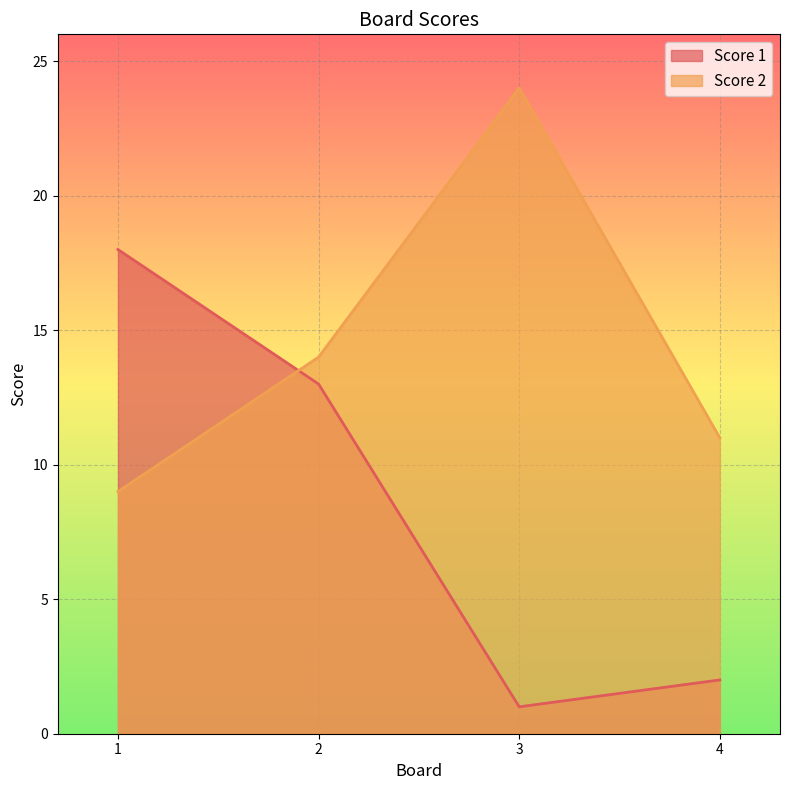

Is it true that Score 1 equals 1 at 4?

False